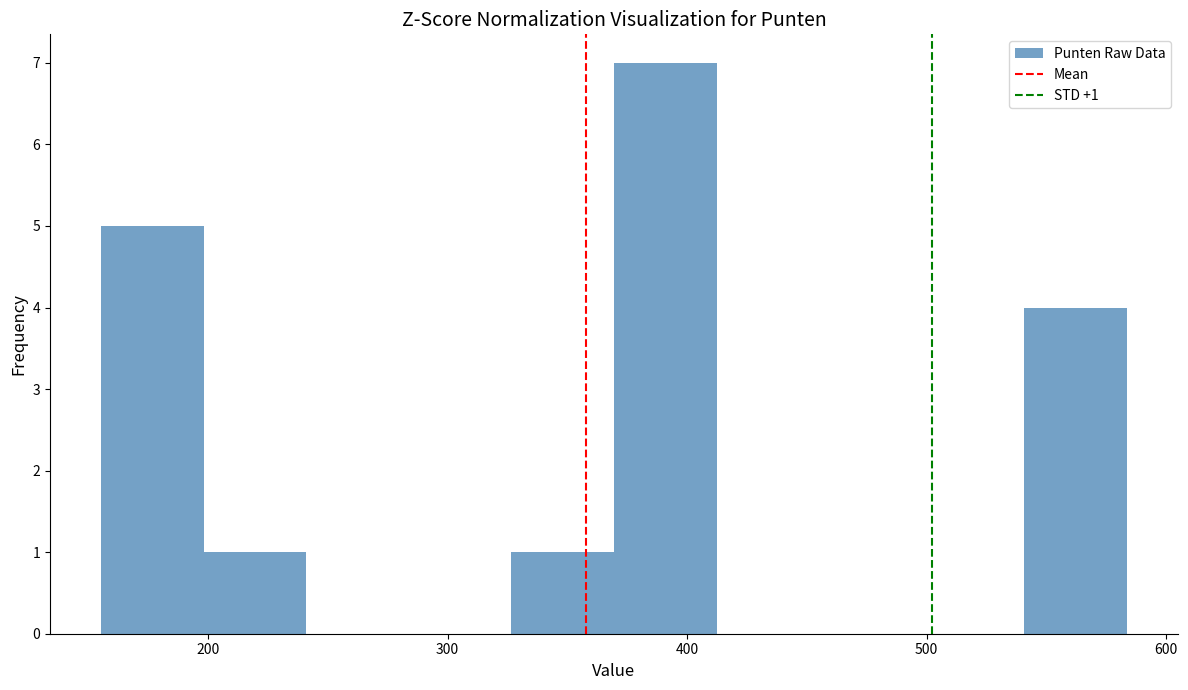

Which range on the x-axis has the tallest bar?

370 to 410